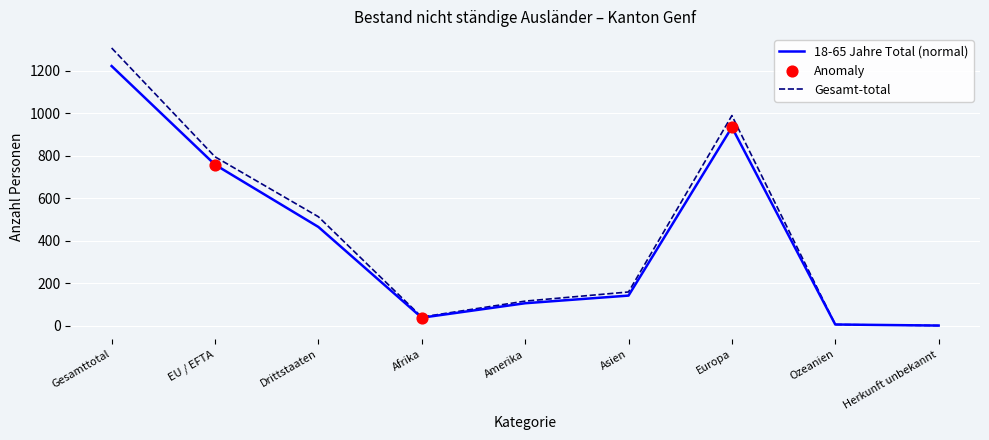

Which series has the largest range (max minus min)?

Gesamt-total